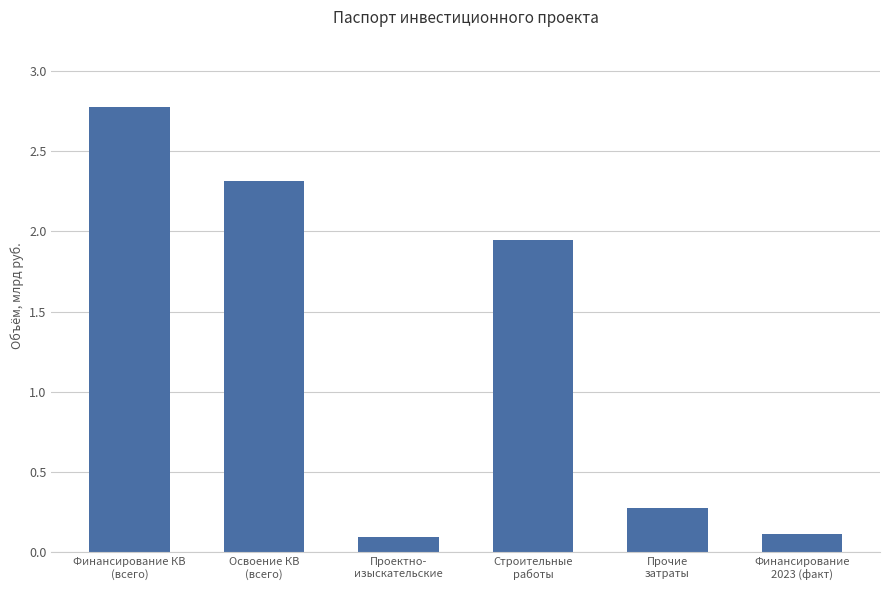

Count the number of values greater than 1.

3